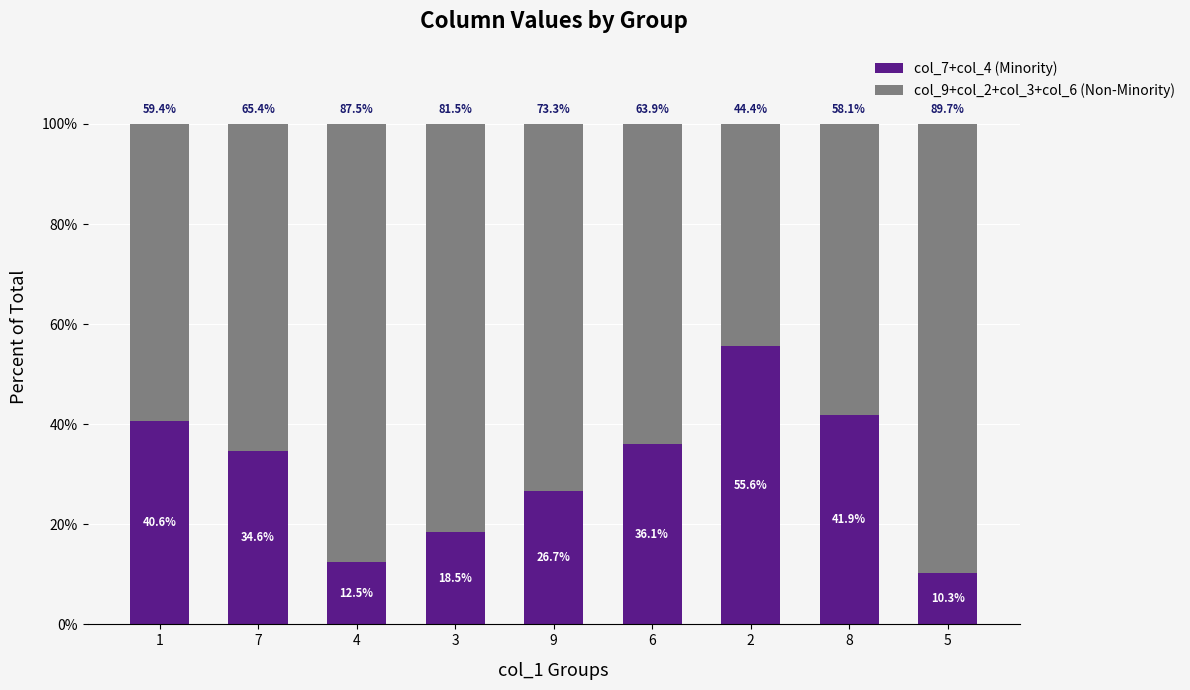

Reading left to right, what are the values for col_7+col_4 (Minority)?

1=40.6	7=34.6	4=12.5	3=18.5	9=26.7	6=36.1	2=55.6	8=41.9	5=10.3